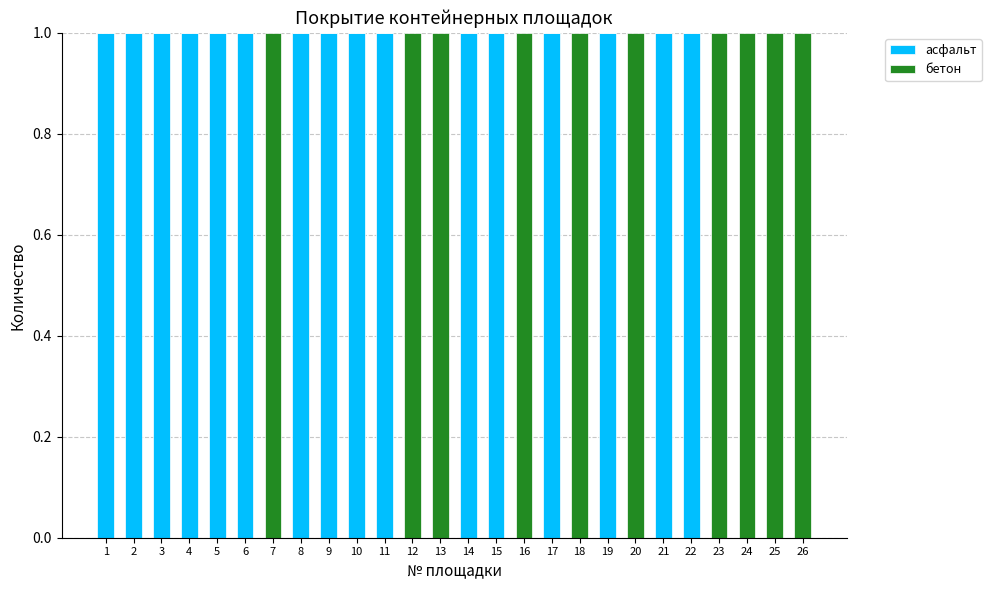

What is the sum of all асфальт values?

16